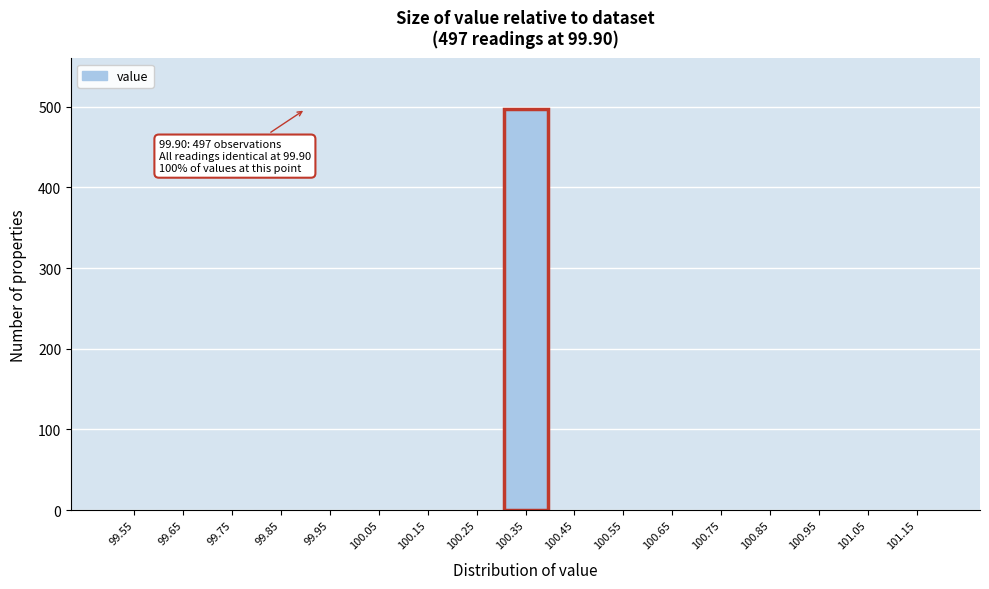

Reading right to left, transcribe all the data shown in this chart.

101.15=0	101.05=0	100.95=0	100.85=0	100.75=0	100.65=0	100.55=0	100.45=0	100.35=497	100.25=0	100.15=0	100.05=0	99.95=0	99.85=0	99.75=0	99.65=0	99.55=0